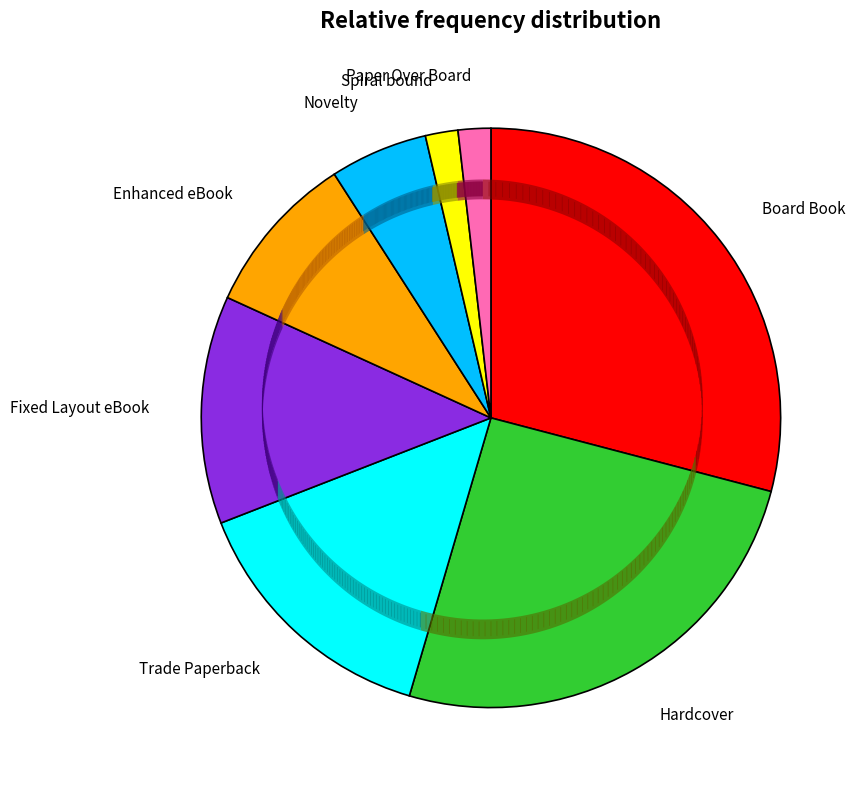

Count the number of slices in the pie.

8